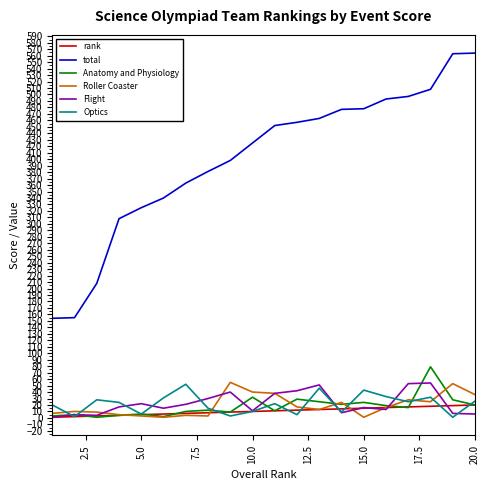

Which series has the largest total across all categories?

total